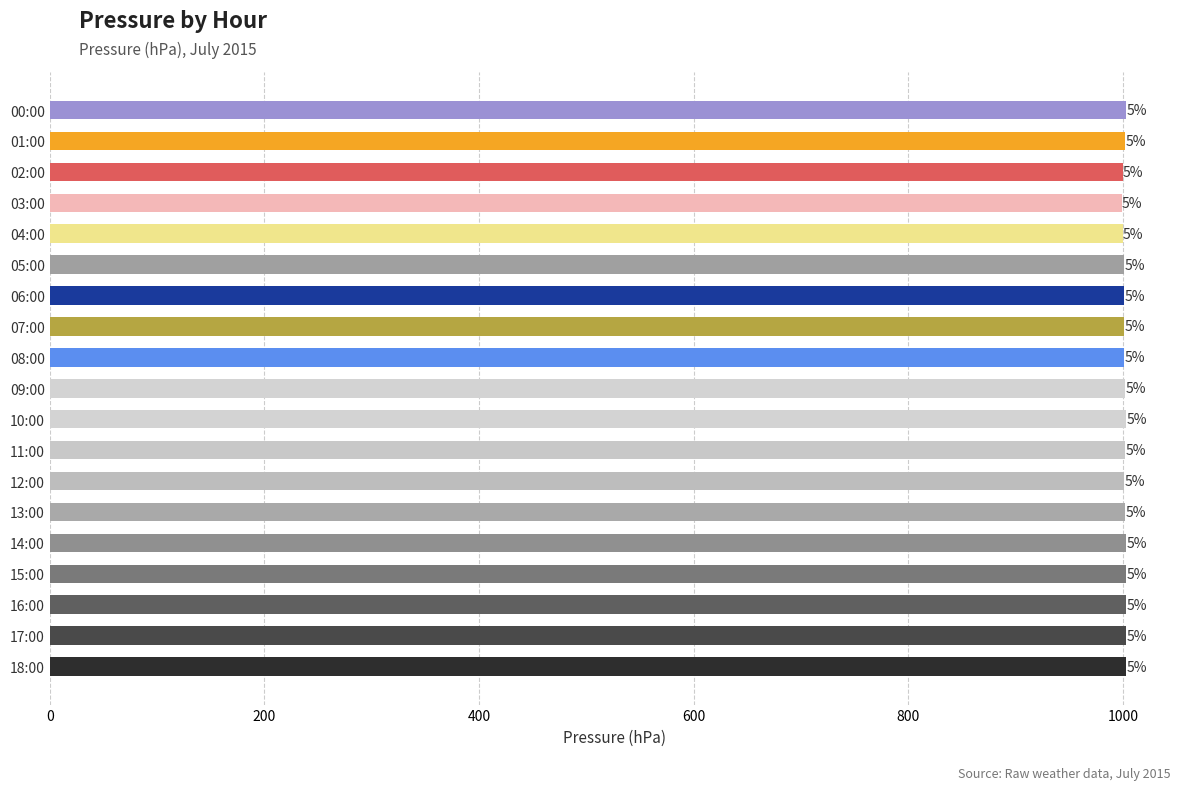

What is the sum of all values?

19033